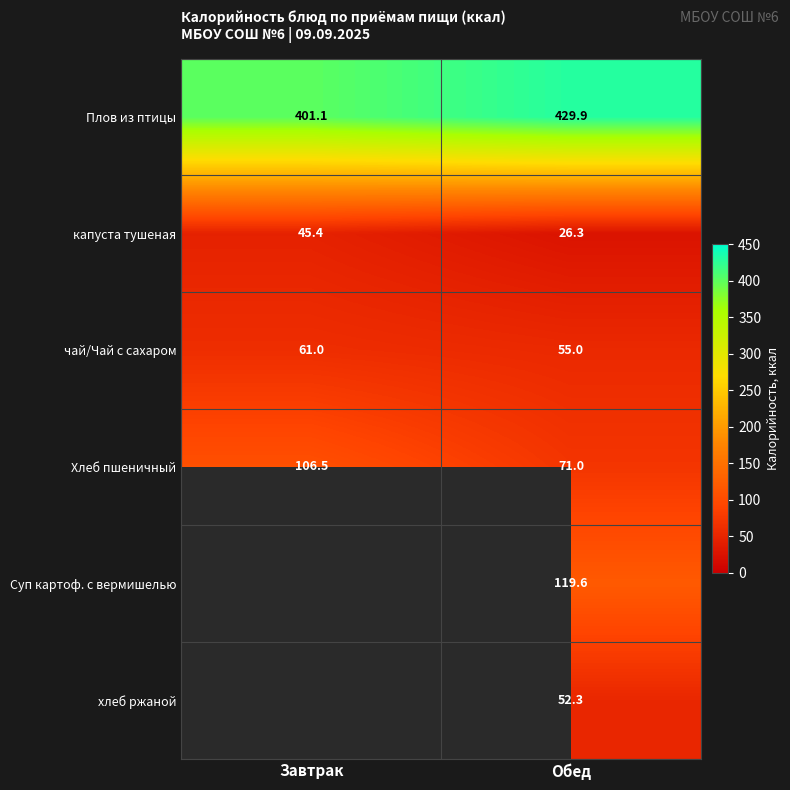

What is the total value across all series at Завтрак?

614.0